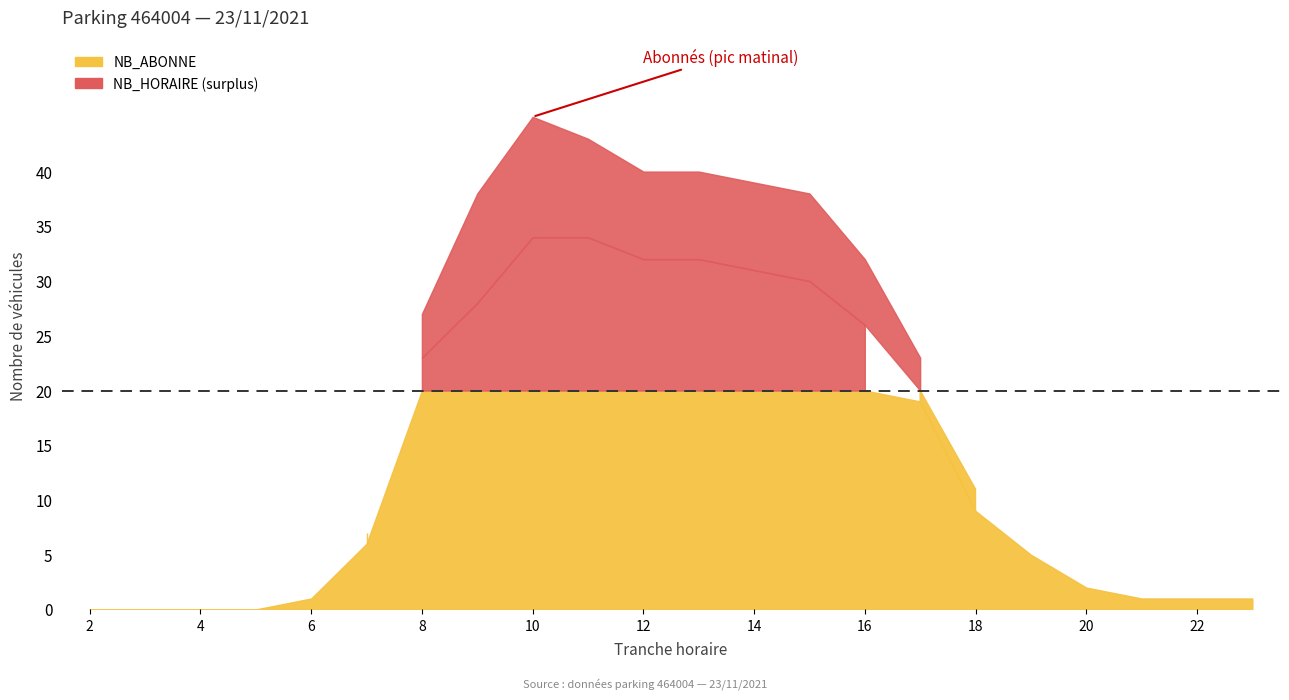

What is the difference between the second highest and minimum values in the NB_HORAIRE series?

10